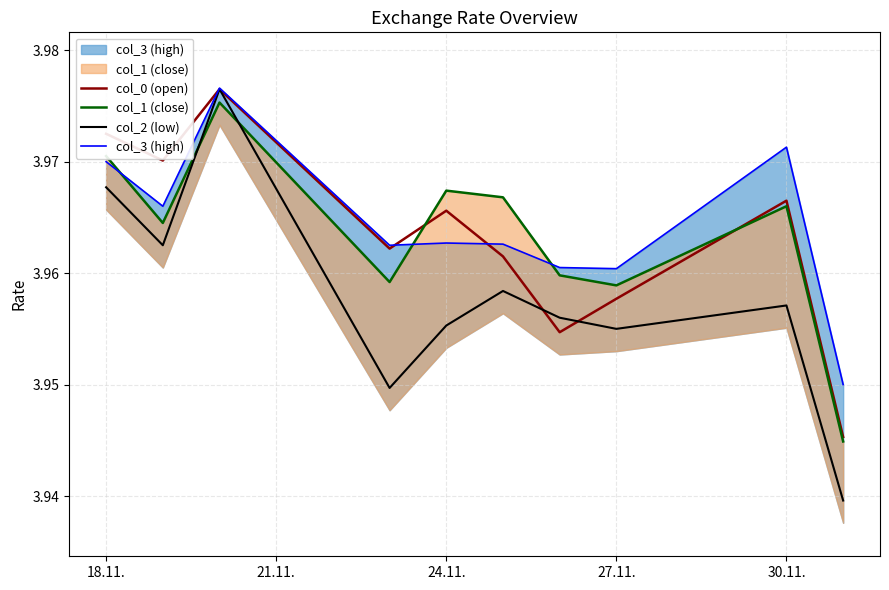

The value of col_0 (open) at 21.11. is 4.0. True or false?

True